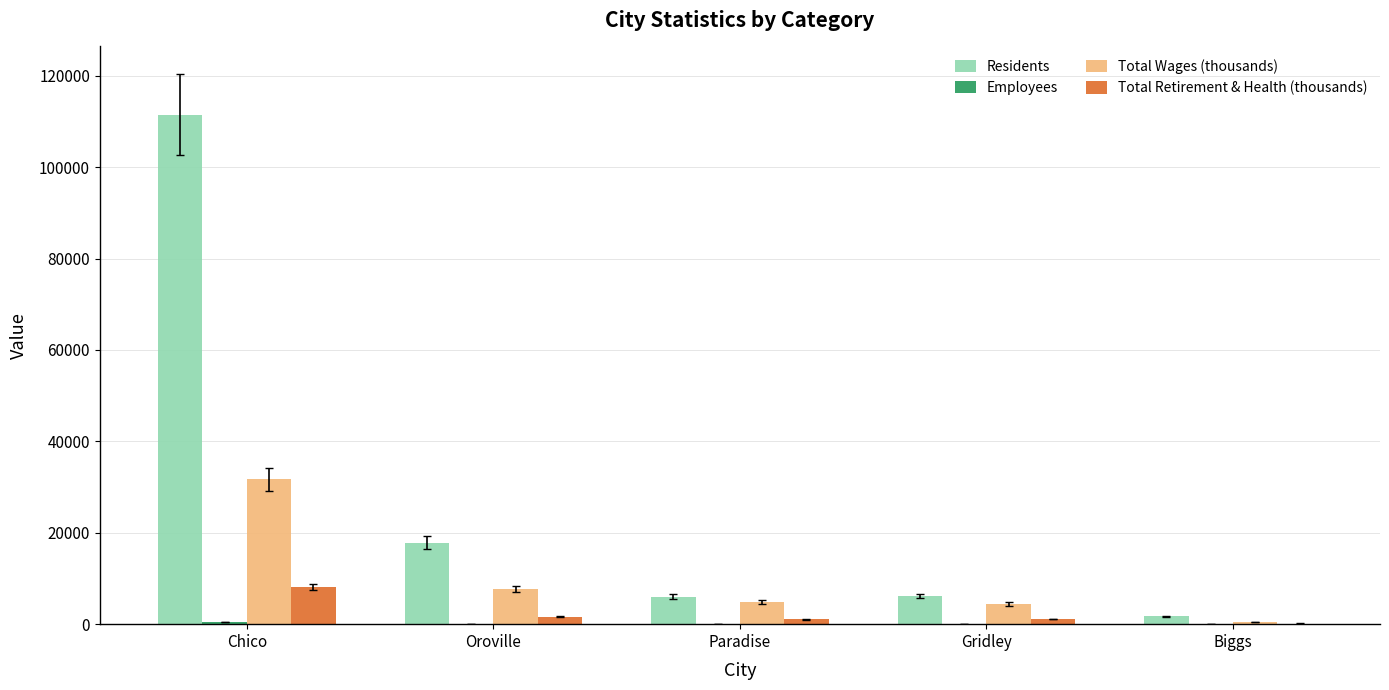

Is it true that Residents equals 6129.0 at Gridley?

True